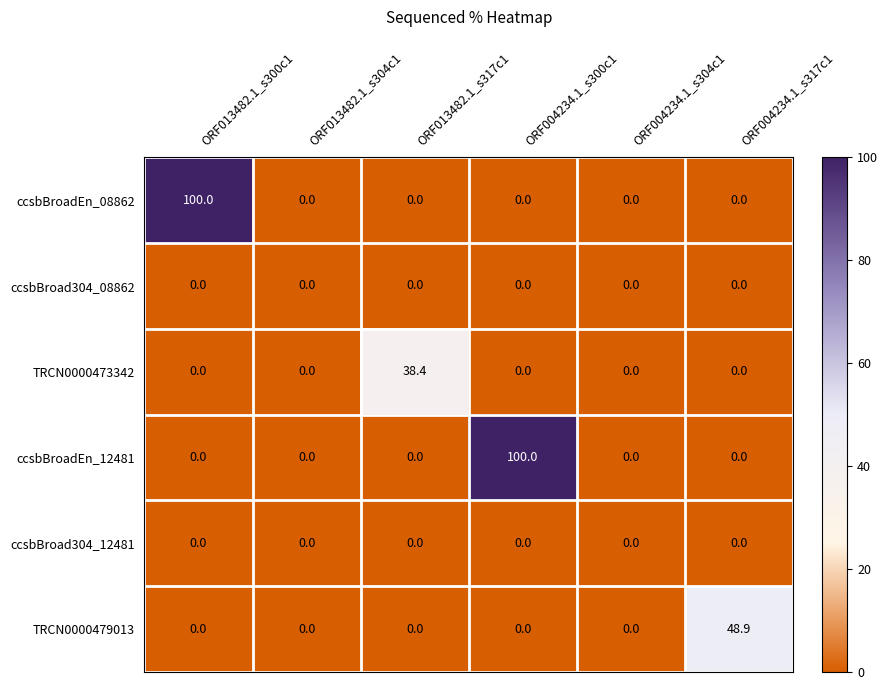

How many data points in ccsbBroadEn_08862 are above 0?

1